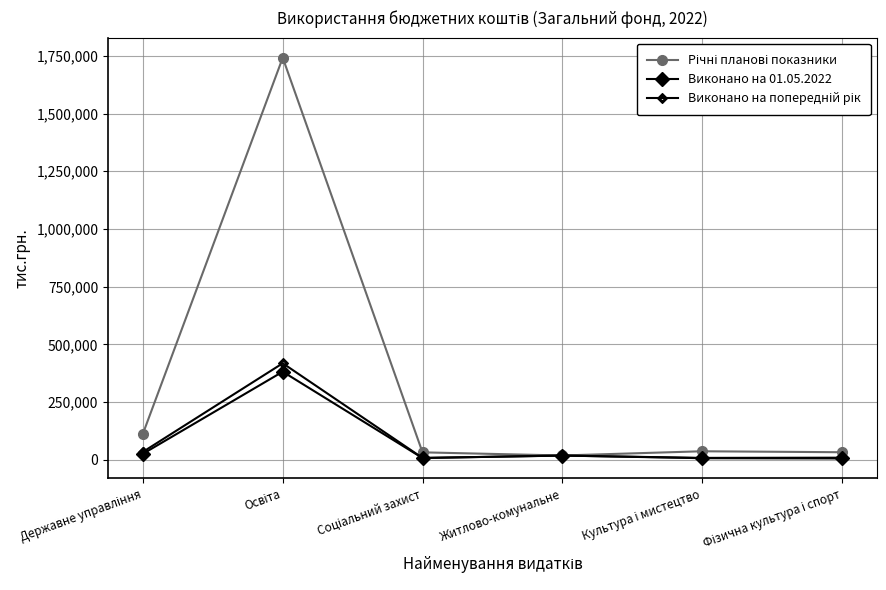

What is the label of the 4th point from the left?

Житлово-комунальне